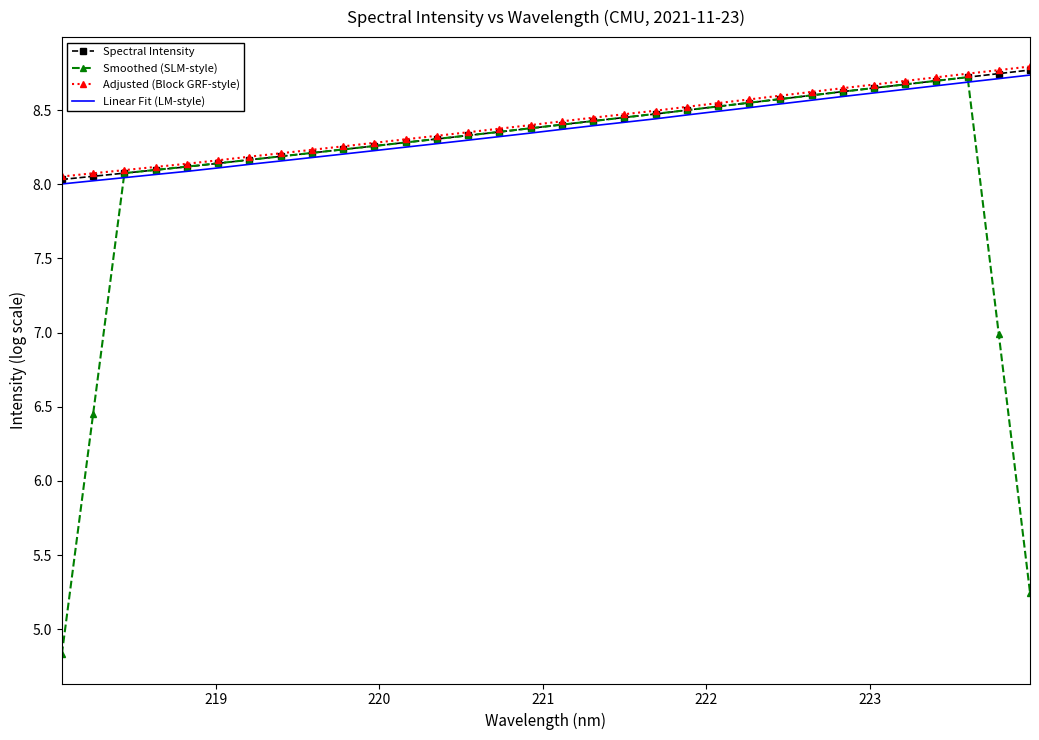

What is the sum of all Smoothed (SLM-style) values?

258.5